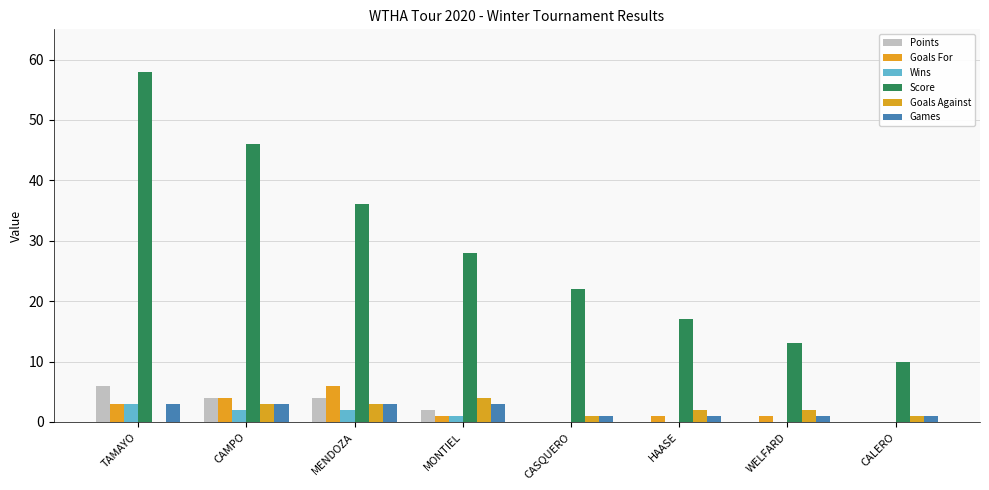

Reading left to right, extract all data points from this chart.

Points: TAMAYO=6	CAMPO=4	MENDOZA=4	MONTIEL=2	CASQUERO=0	HAASE=0	WELFARD=0	CALERO=0
Goals For: TAMAYO=3	CAMPO=4	MENDOZA=6	MONTIEL=1	CASQUERO=0	HAASE=1	WELFARD=1	CALERO=0
Wins: TAMAYO=3	CAMPO=2	MENDOZA=2	MONTIEL=1	CASQUERO=0	HAASE=0	WELFARD=0	CALERO=0
Score: TAMAYO=58	CAMPO=46	MENDOZA=36	MONTIEL=28	CASQUERO=22	HAASE=17	WELFARD=13	CALERO=10
Goals Against: TAMAYO=0	CAMPO=3	MENDOZA=3	MONTIEL=4	CASQUERO=1	HAASE=2	WELFARD=2	CALERO=1
Games: TAMAYO=3	CAMPO=3	MENDOZA=3	MONTIEL=3	CASQUERO=1	HAASE=1	WELFARD=1	CALERO=1